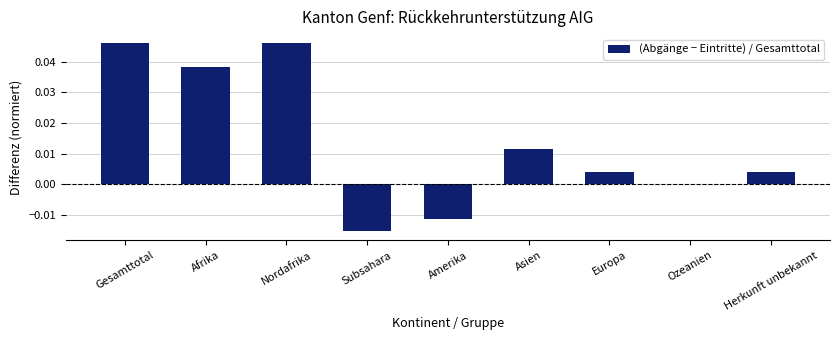

Where is the data nearest to the value 0?

Ozeanien